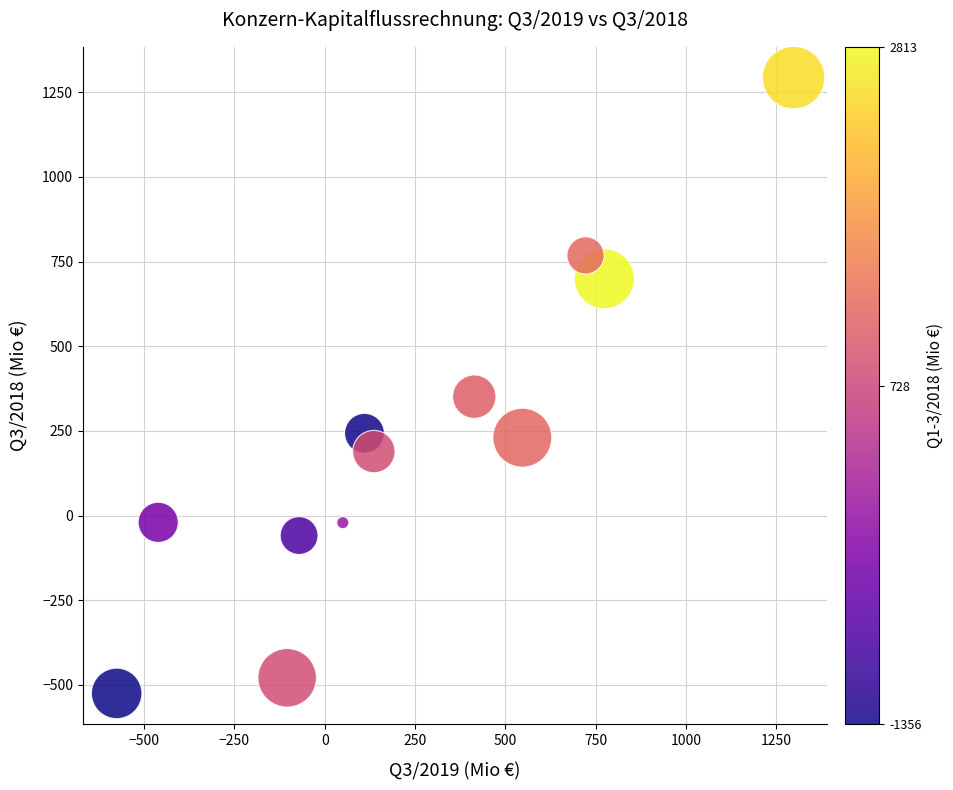

What is the average Y value?

222.4